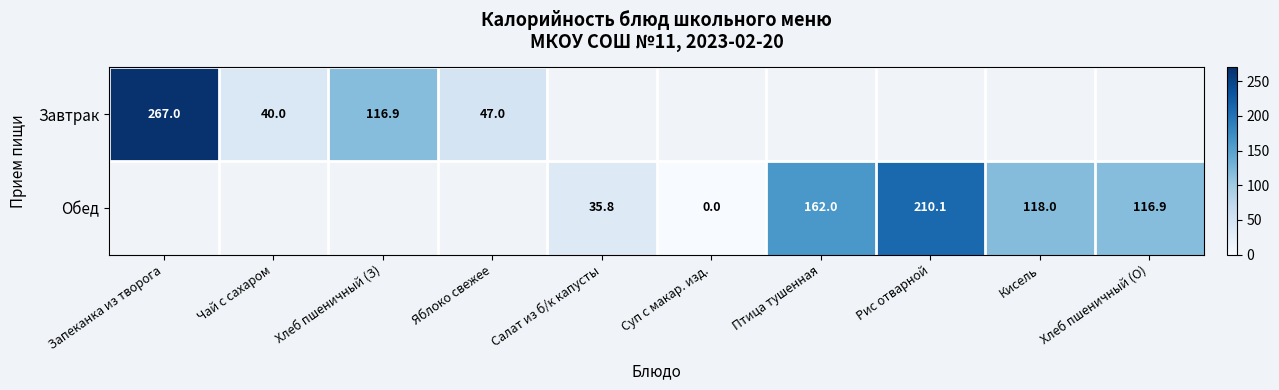

How many series are shown in this chart?

2